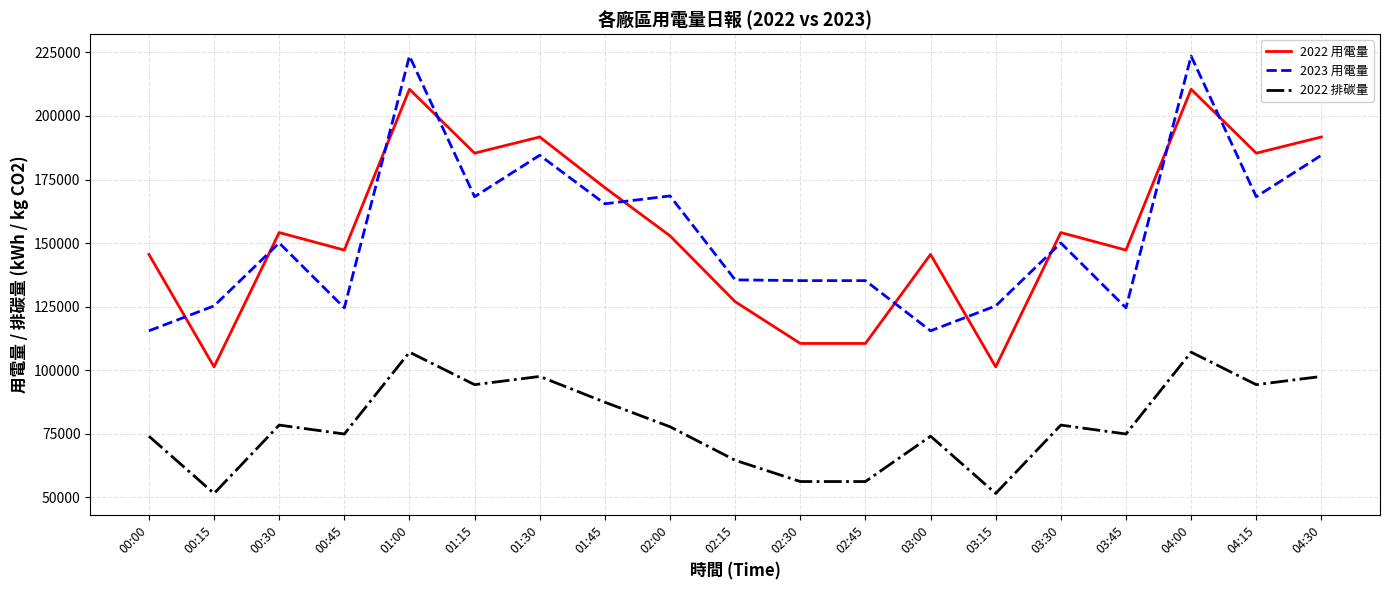

What is the minimum value shown in the chart?

51587.9